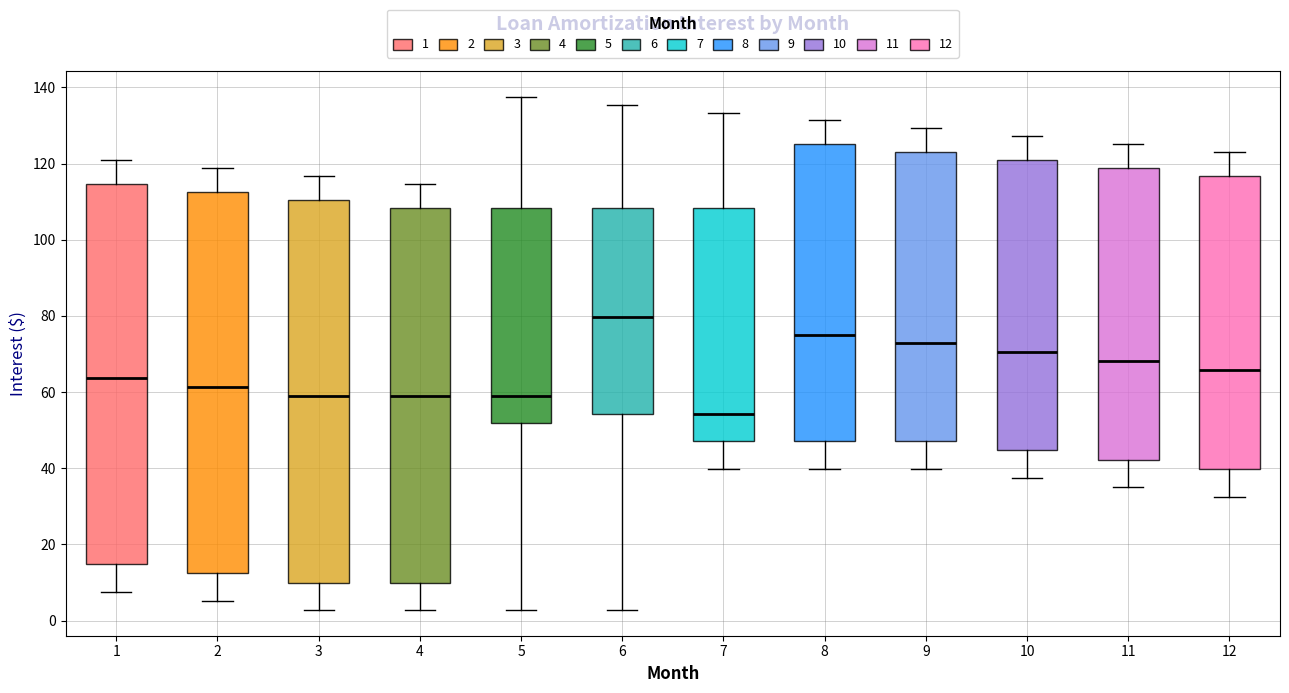

Reading left to right, transcribe this box plot: for each box, give where its median line is, the range the box spans, and where its two whiskers end, as read against the y-axis. The values are not printed on the chart, so give them approximately, as read against the axis.

1: median 64, box 14 to 114, whiskers 8 to 120
2: median 62, box 12 to 112, whiskers 6 to 118
3: median 58, box 10 to 110, whiskers 2 to 116
4: median 58, box 10 to 108, whiskers 2 to 114
5: median 58, box 52 to 108, whiskers 2 to 138
6: median 80, box 54 to 108, whiskers 2 to 136
7: median 54, box 48 to 108, whiskers 40 to 134
8: median 76, box 48 to 126, whiskers 40 to 132
9: median 72, box 48 to 124, whiskers 40 to 130
10: median 70, box 44 to 120, whiskers 38 to 128
11: median 68, box 42 to 118, whiskers 34 to 126
12: median 66, box 40 to 116, whiskers 32 to 124